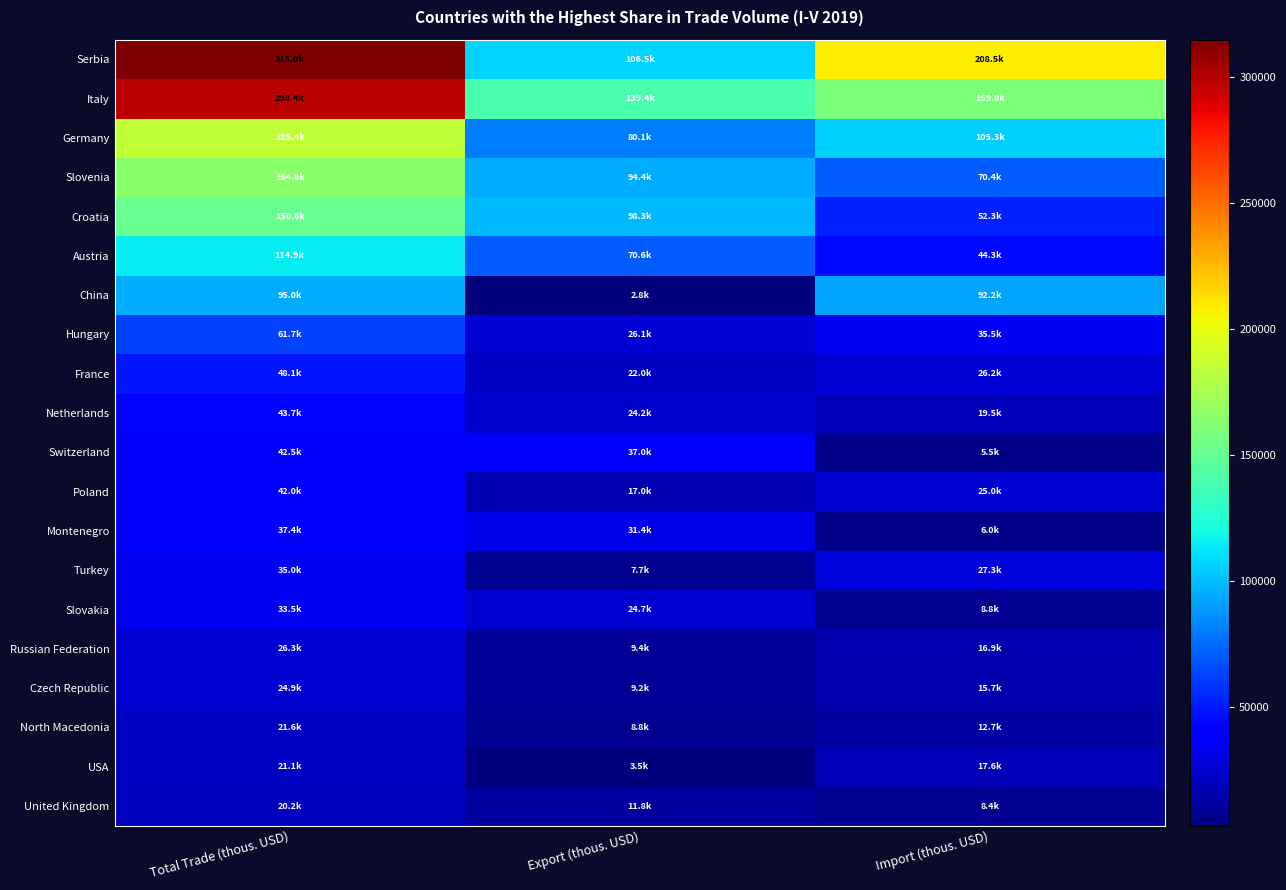

Rank the series by their maximum value, from highest to lowest.

Serbia, Italy, Germany, Slovenia, Croatia, Austria, China, Hungary, France, Netherlands, Switzerland, Poland, Montenegro, Turkey, Slovakia, Russian Federation, Czech Republic, North Macedonia, USA, United Kingdom